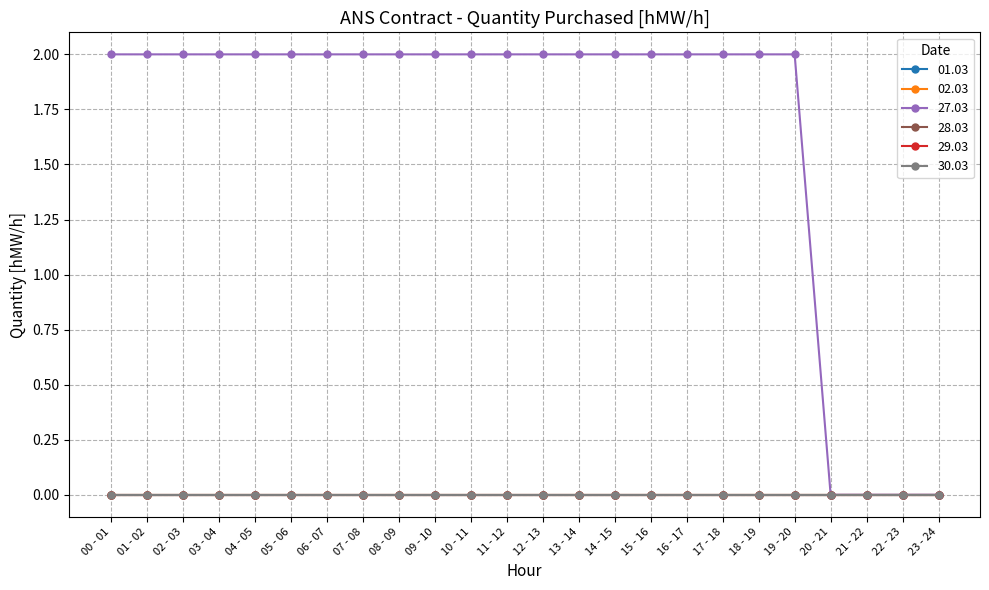

Reading left to right, list all the values displayed in this chart.

01.03: 0	0	0	0	0	0	0	0	0	0	0	0	0	0	0	0	0	0	0	0	0	0	0	0
02.03: 0	0	0	0	0	0	0	0	0	0	0	0	0	0	0	0	0	0	0	0	0	0	0	0
27.03: 2	2	2	2	2	2	2	2	2	2	2	2	2	2	2	2	2	2	2	2	0	0	0	0
28.03: 0	0	0	0	0	0	0	0	0	0	0	0	0	0	0	0	0	0	0	0	0	0	0	0
29.03: 0	0	0	0	0	0	0	0	0	0	0	0	0	0	0	0	0	0	0	0	0	0	0	0
30.03: 0	0	0	0	0	0	0	0	0	0	0	0	0	0	0	0	0	0	0	0	0	0	0	0